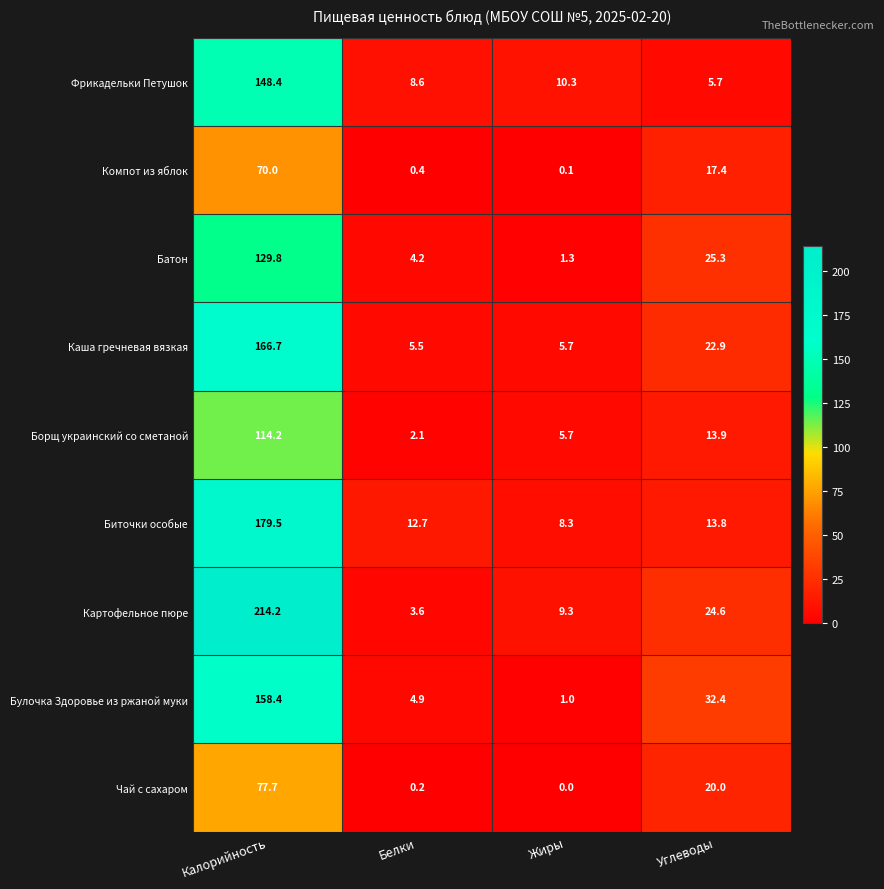

Which series has the largest range (max minus min)?

Картофельное пюре